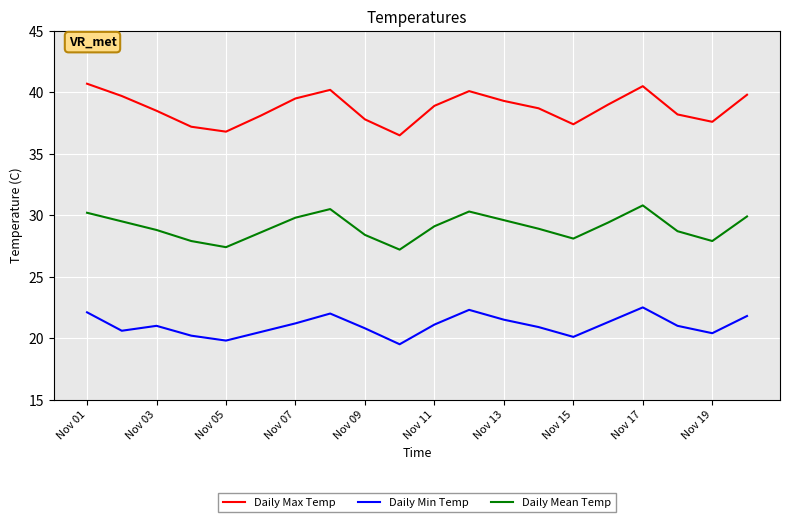

What is the minimum value shown in the chart?

19.5